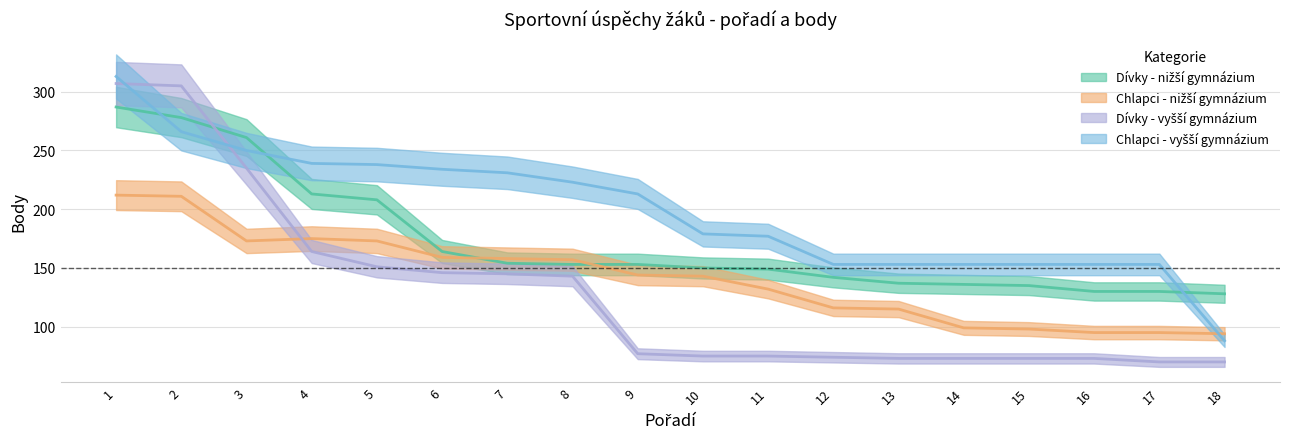

What is the difference between the Chlapci - nižší gymnázium values at 16 and 2?

116